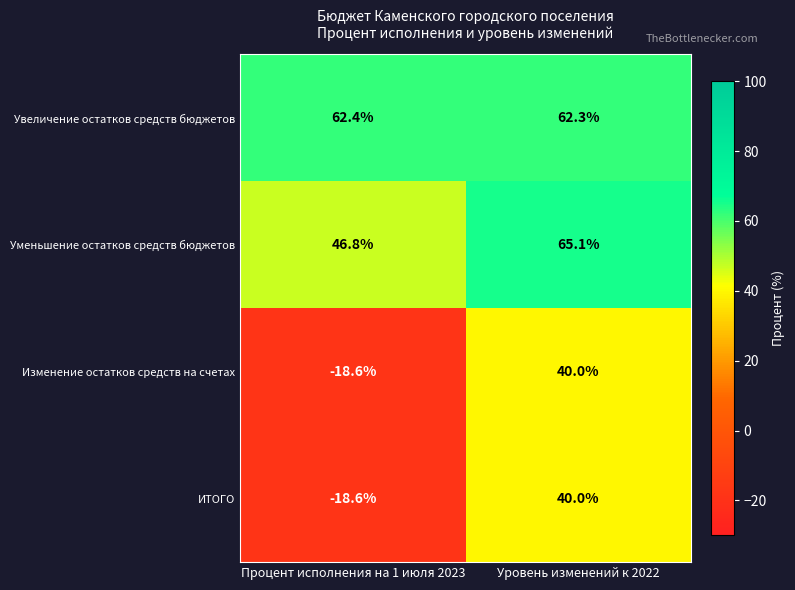

The value of ИТОГО at Уровень изменений к 2022 is 40.0. True or false?

True